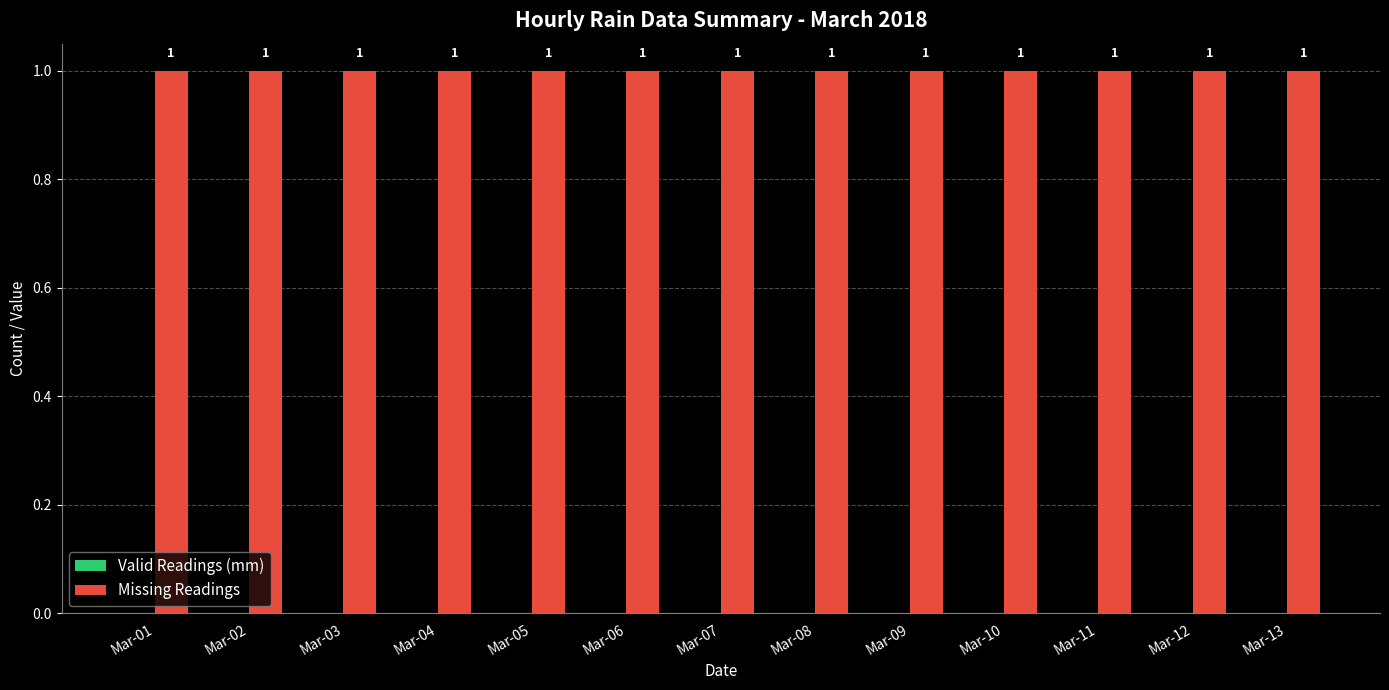

Count the number of categories in the chart.

13